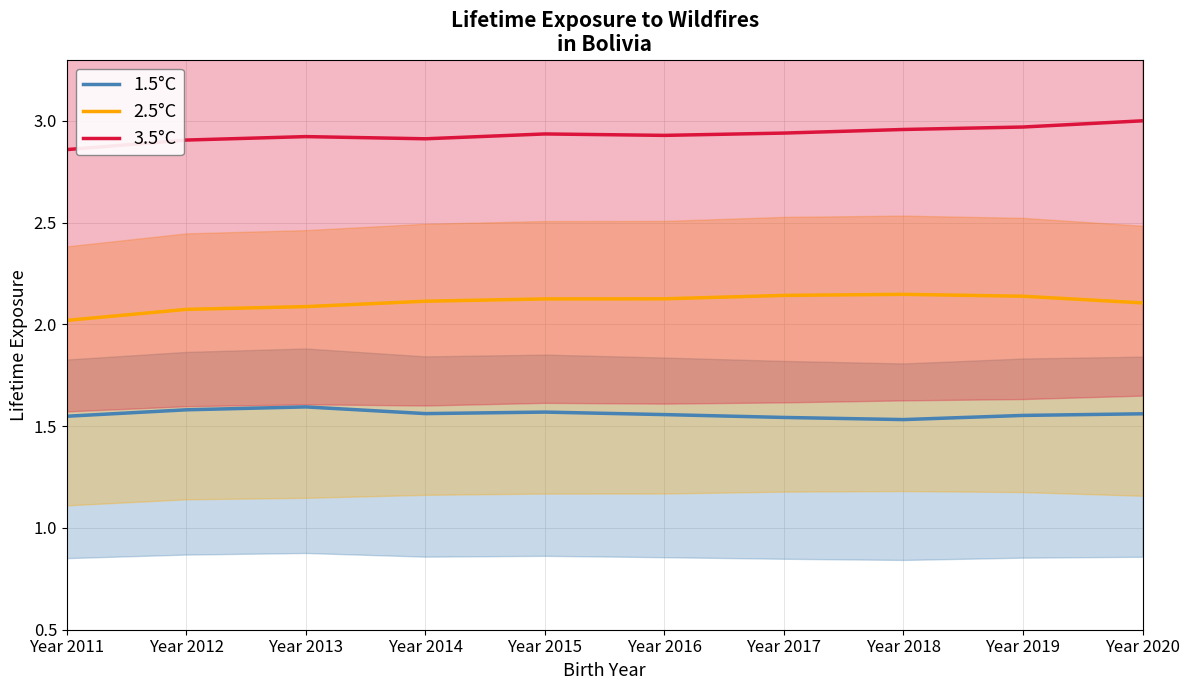

Rank the categories by 3.5°C equivalent value from highest to lowest.

Year 2020, Year 2019, Year 2018, Year 2017, Year 2015, Year 2016, Year 2013, Year 2014, Year 2012, Year 2011